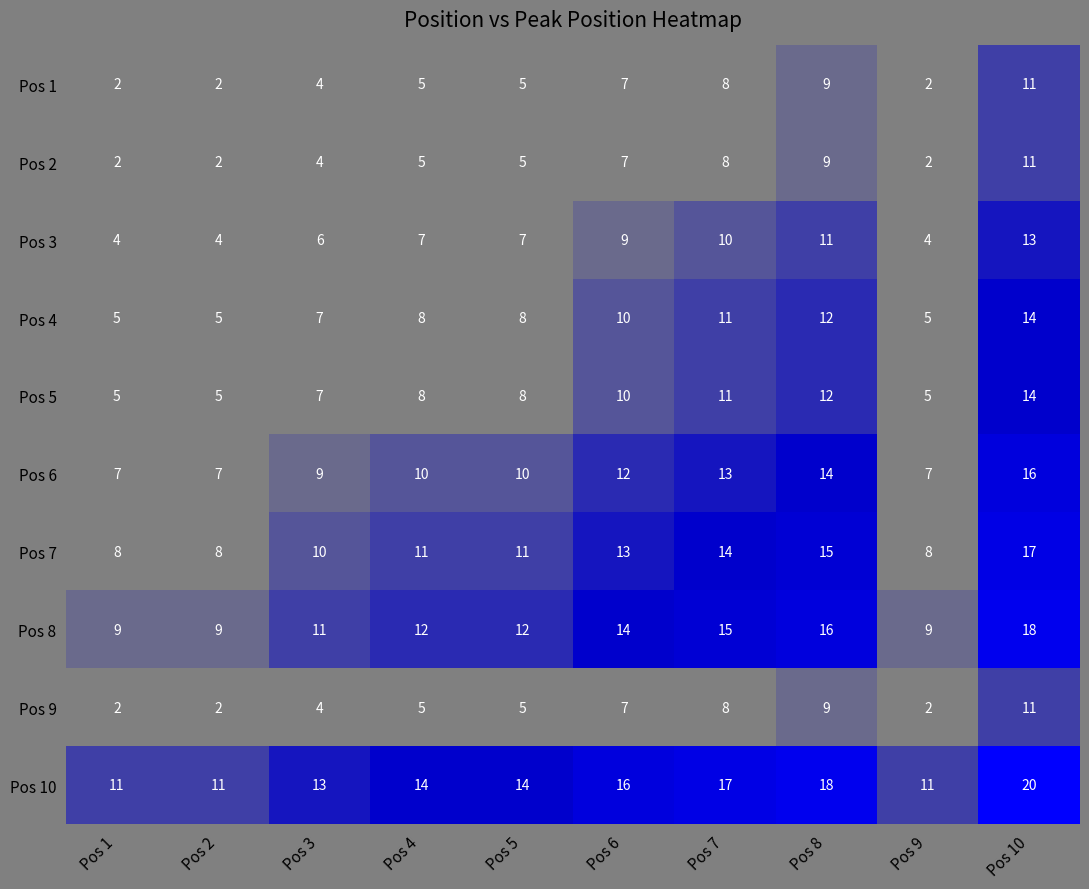

What is the maximum value shown in the chart?

20